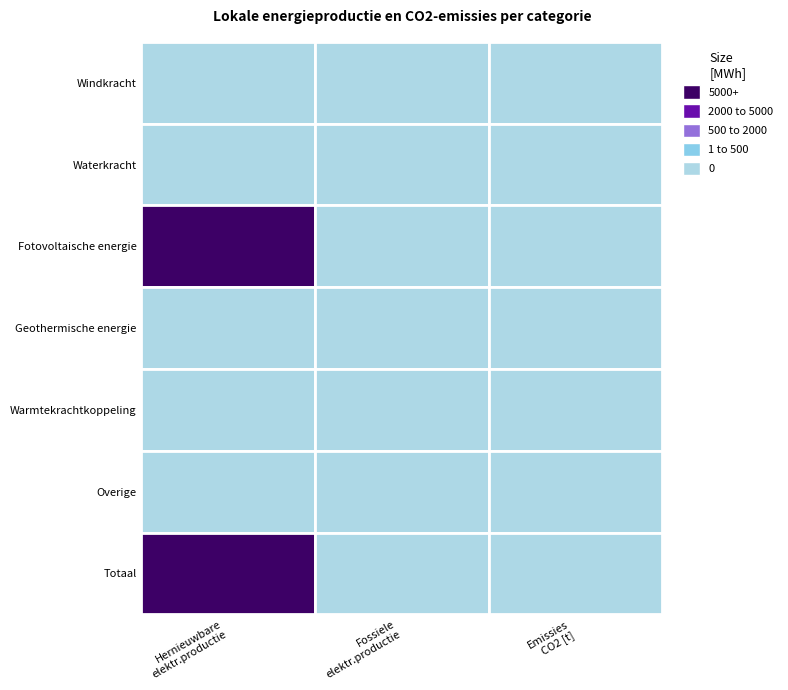

Between 0 and 4, which series saw the biggest shift?

Hernieuwbare elektriciteitsproductie